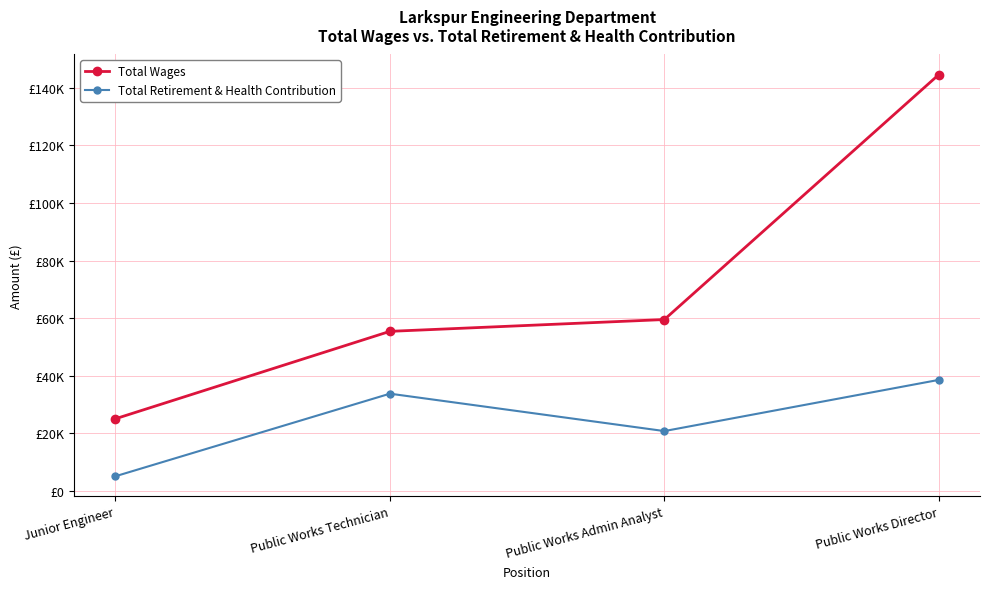

Which series has the widest spread of values?

Total Wages